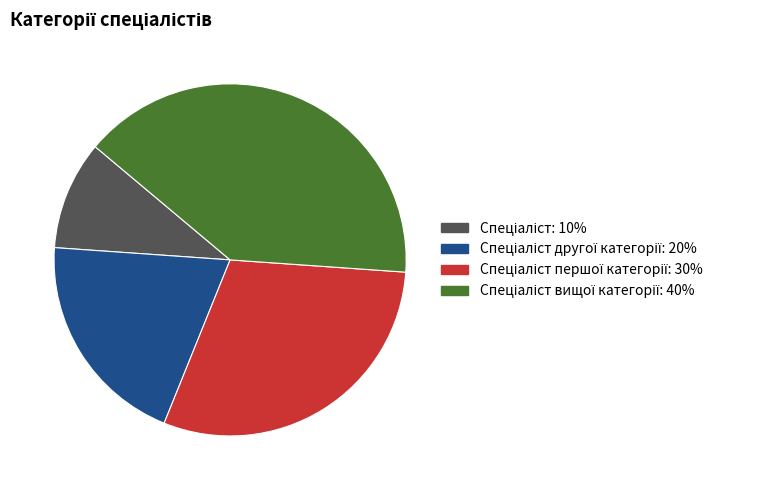

Is there any slice that represents more than half of the pie?

No